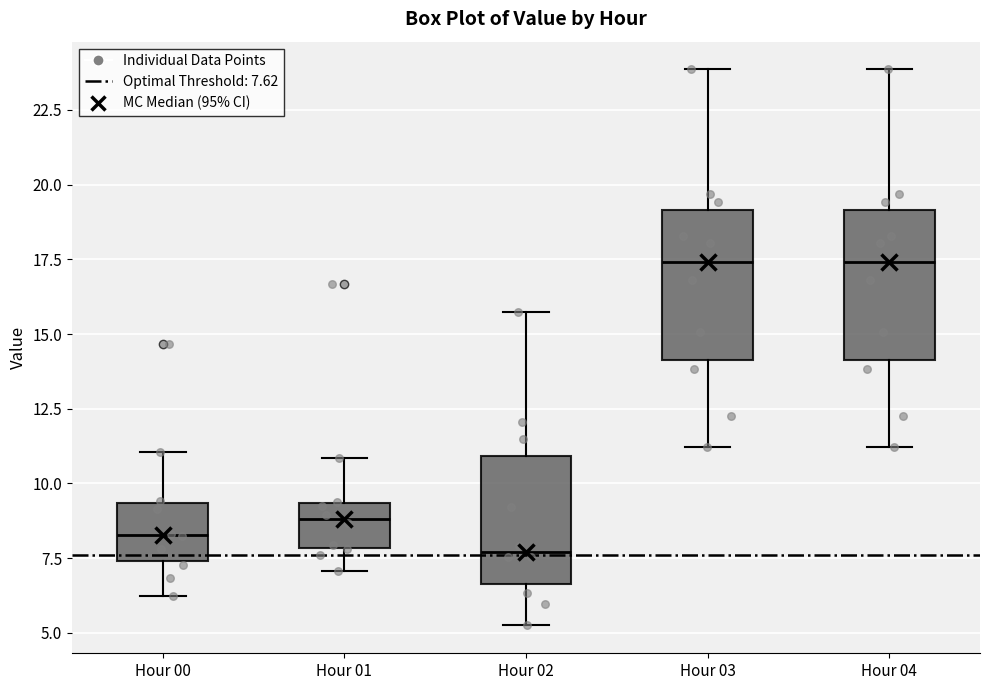

Reading left to right, transcribe this box plot: for each box, give where its median line is, the range the box spans, and where its two whiskers end, as read against the y-axis. The values are not printed on the chart, so give them approximately, as read against the axis.

Hour 00: median 8.5, box 7.5 to 9.5, whiskers 6.5 to 11.0
Hour 01: median 9.0, box 8.0 to 9.5, whiskers 7.0 to 11.0
Hour 02: median 7.5, box 6.5 to 11.0, whiskers 5.5 to 16.0
Hour 03: median 17.5, box 14.0 to 19.0, whiskers 11.0 to 24.0
Hour 04: median 17.5, box 14.0 to 19.0, whiskers 11.0 to 24.0